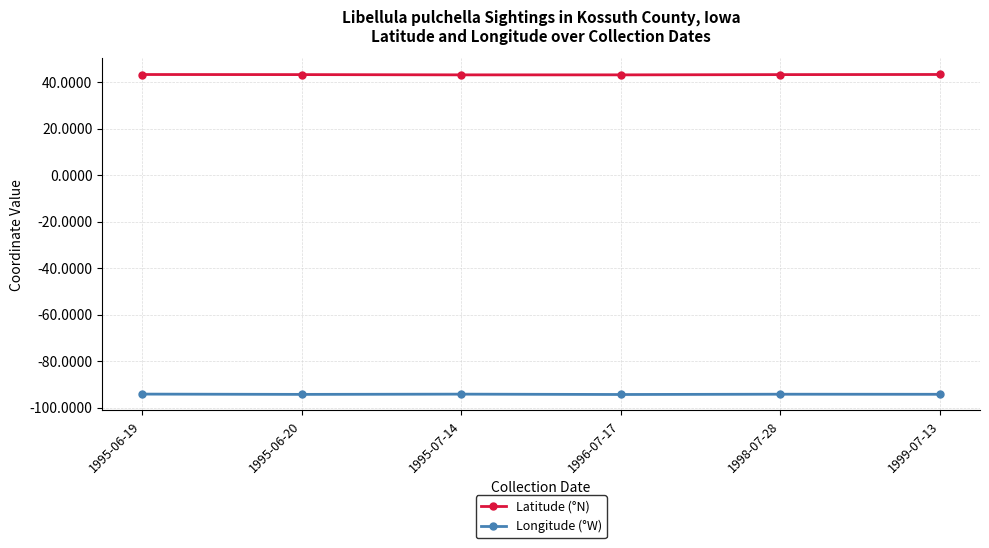

True or false: Longitude (°W) has a value of -94.3 at 1995-06-20.

True